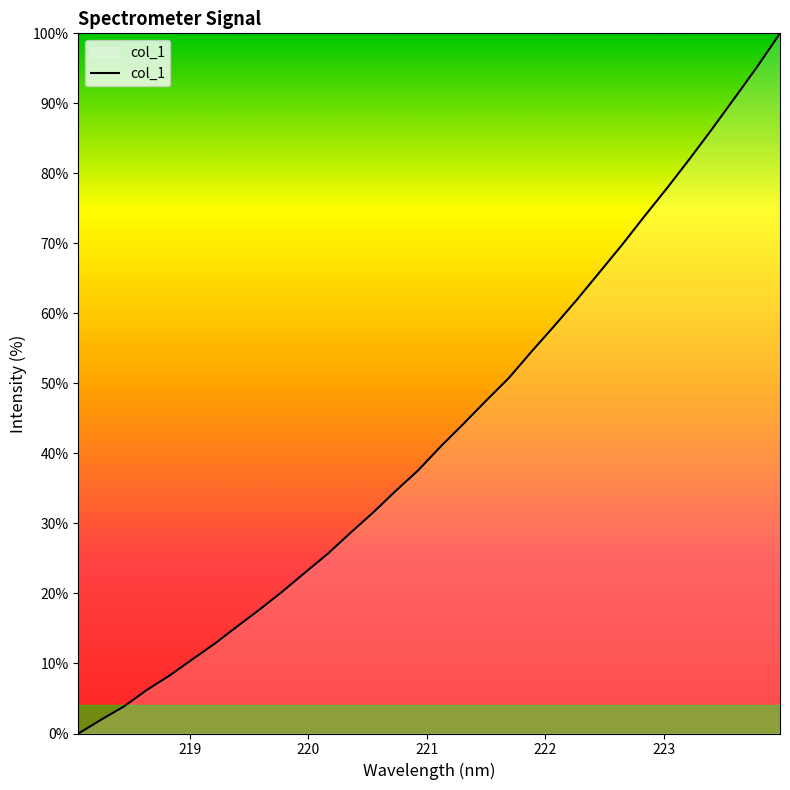

What is the maximum value shown in the chart?

100.0